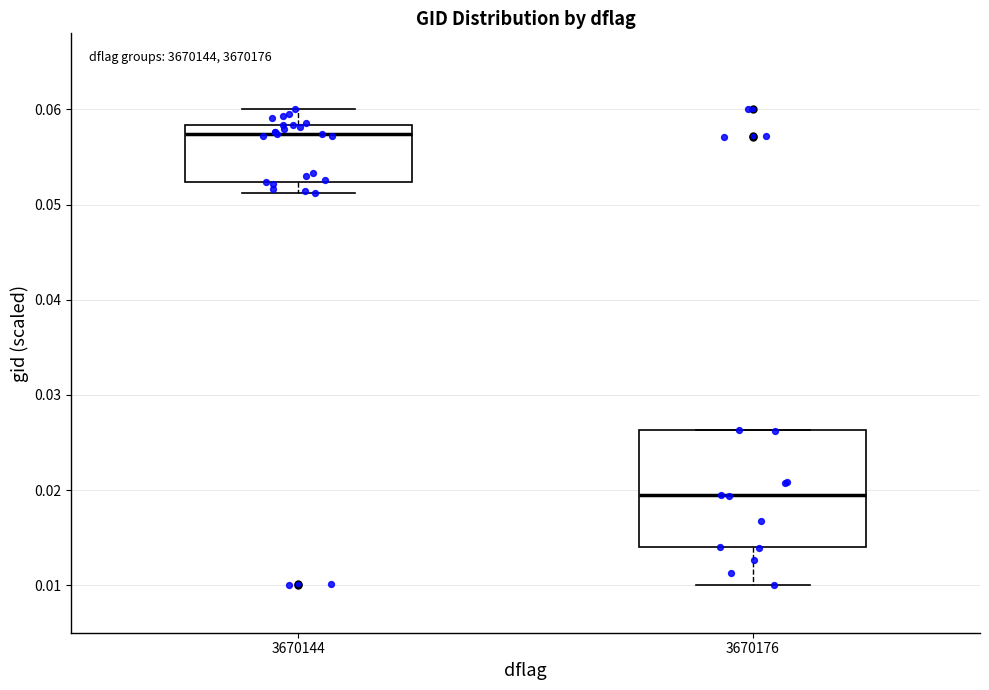

Reading left to right, transcribe this box plot: for each box, give where its median line is, the range the box spans, and where its two whiskers end, as read against the y-axis. The values are not printed on the chart, so give them approximately, as read against the axis.

3670144: median 0.057, box 0.052 to 0.058, whiskers 0.051 to 0.060
3670176: median 0.019, box 0.014 to 0.026, whiskers 0.010 to 0.026